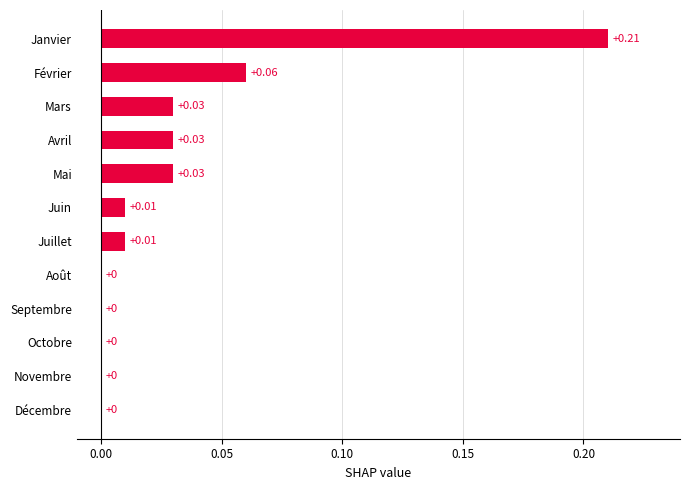

Between Juin and Février, which is larger?

Février